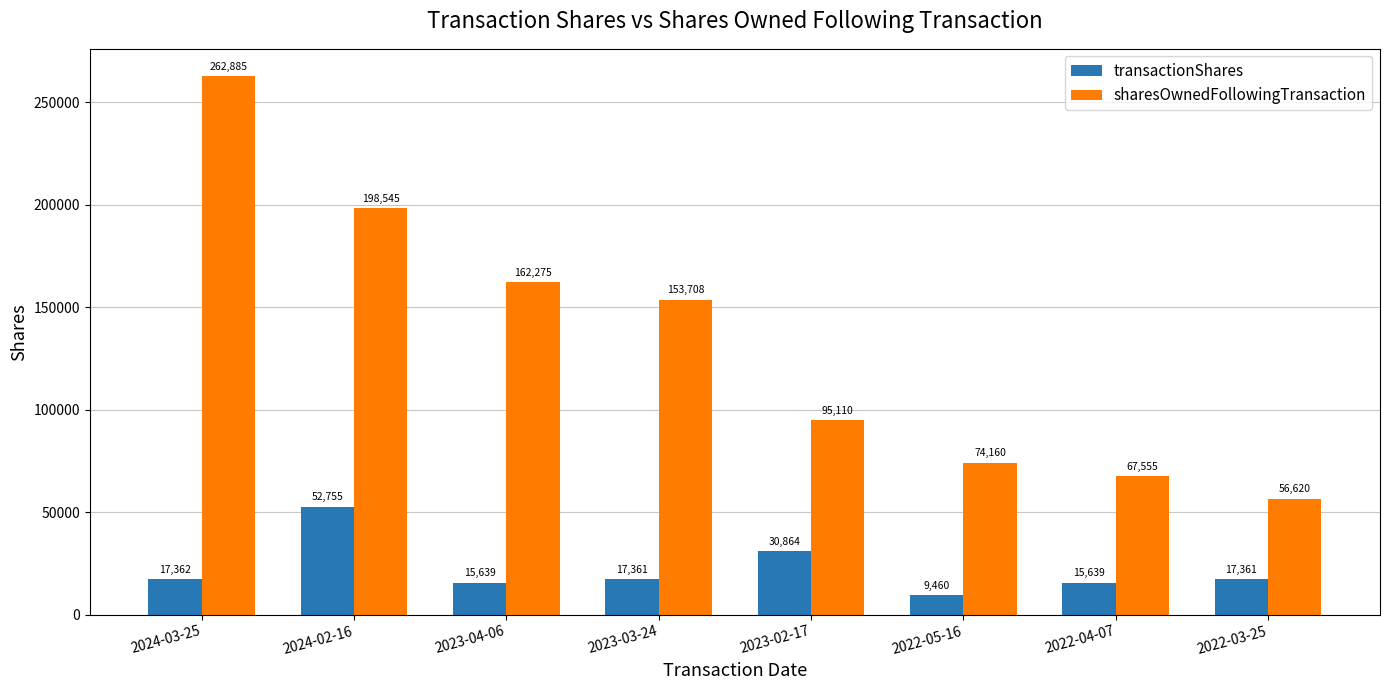

Rank the series by their maximum value, from highest to lowest.

sharesOwnedFollowingTransaction, transactionShares